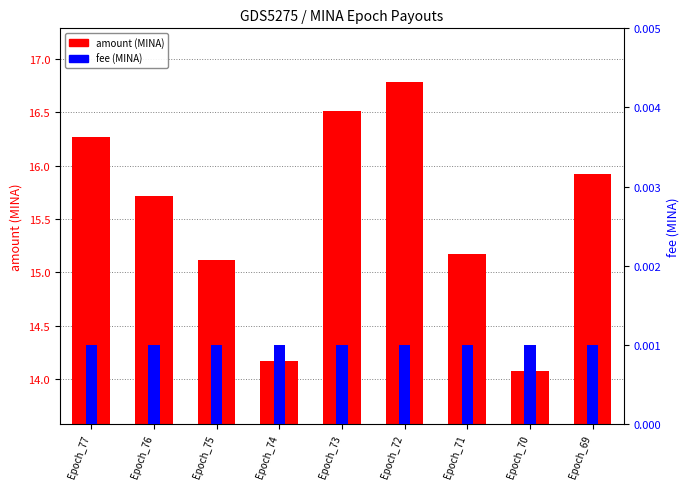

Between Epoch_75 and Epoch_74, which series saw the biggest shift?

amount (MINA)